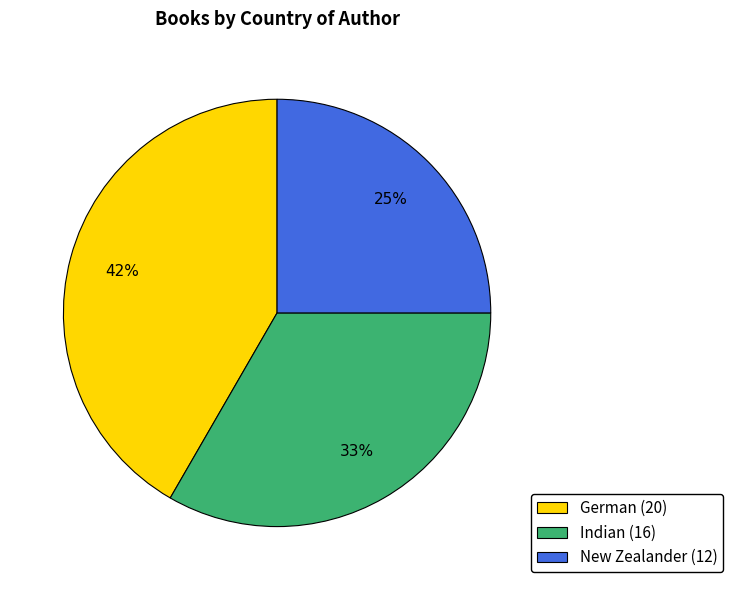

Is there a majority slice in this chart?

No